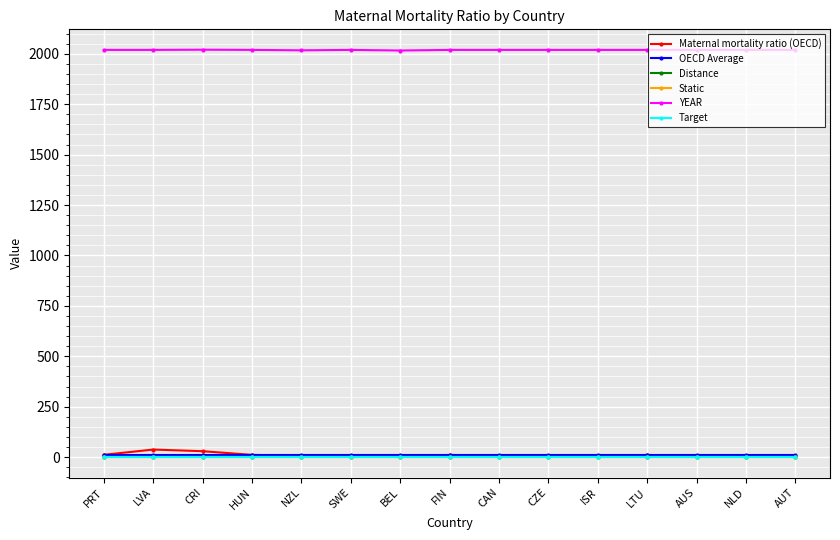

True or false: OECD Average and Static intersect in this chart.

False